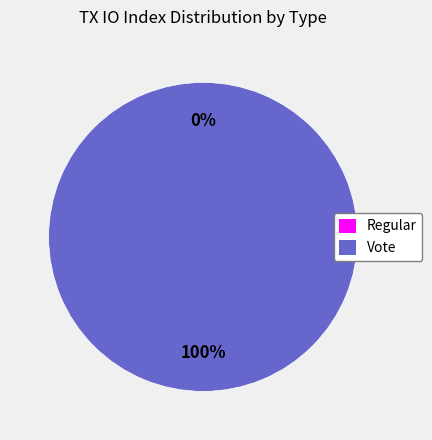

Between Regular and Vote, which is larger?

Vote